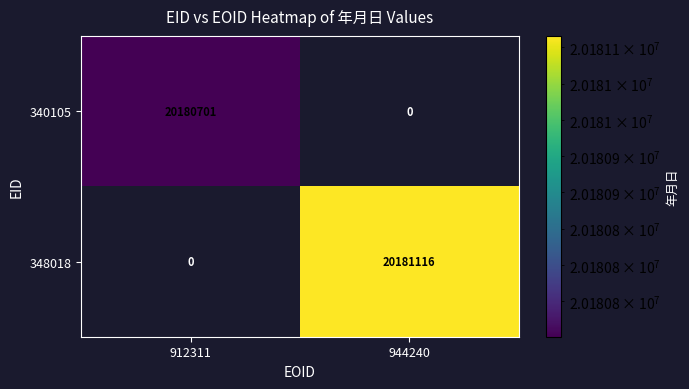

At which category does the chart reach its peak across all series?

944240